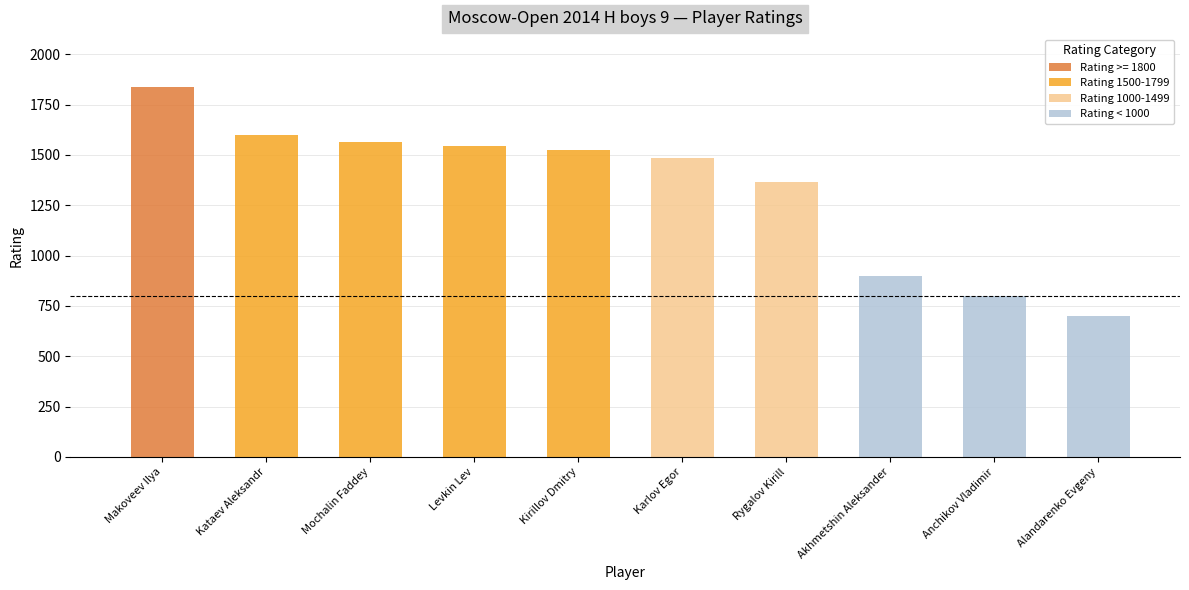

How many data points does each series have?

10